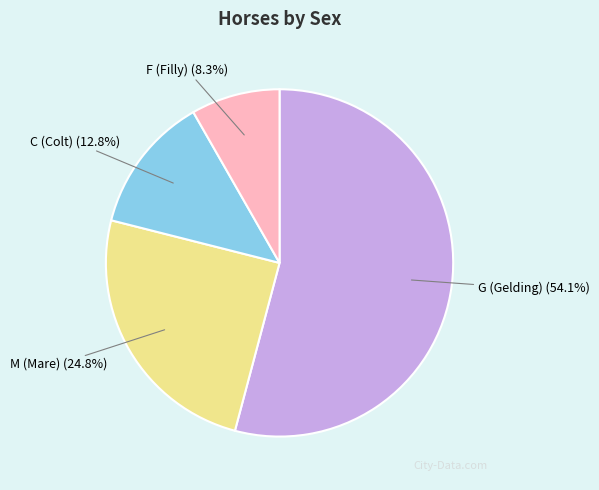

Which category has the biggest portion of the pie?

G